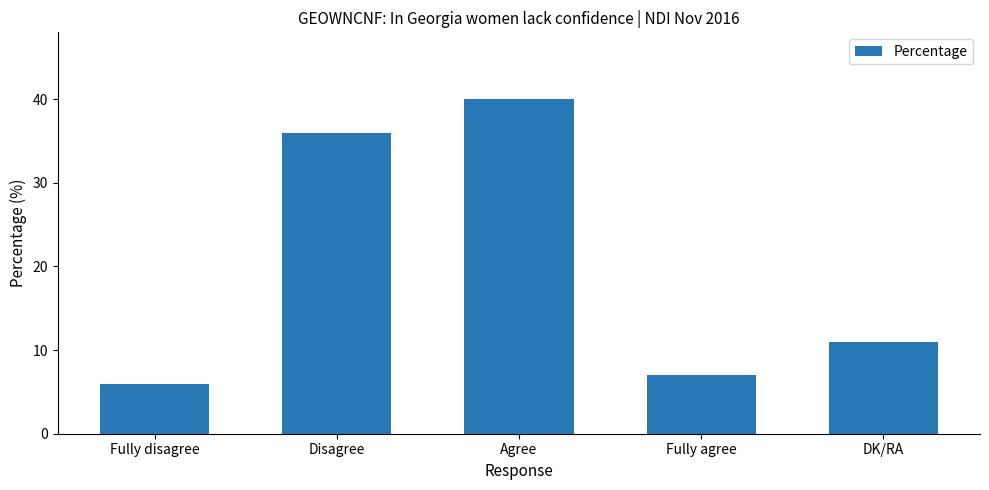

At which label does the data first exceed 11?

Disagree